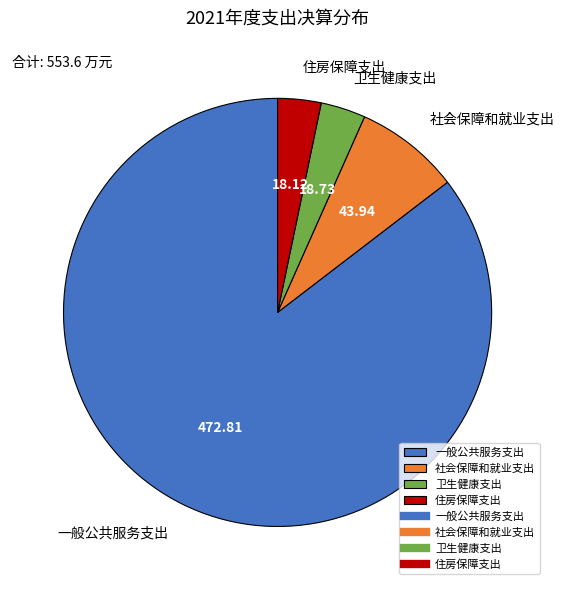

Between 住房保障支出 and 一般公共服务支出, which is larger?

一般公共服务支出